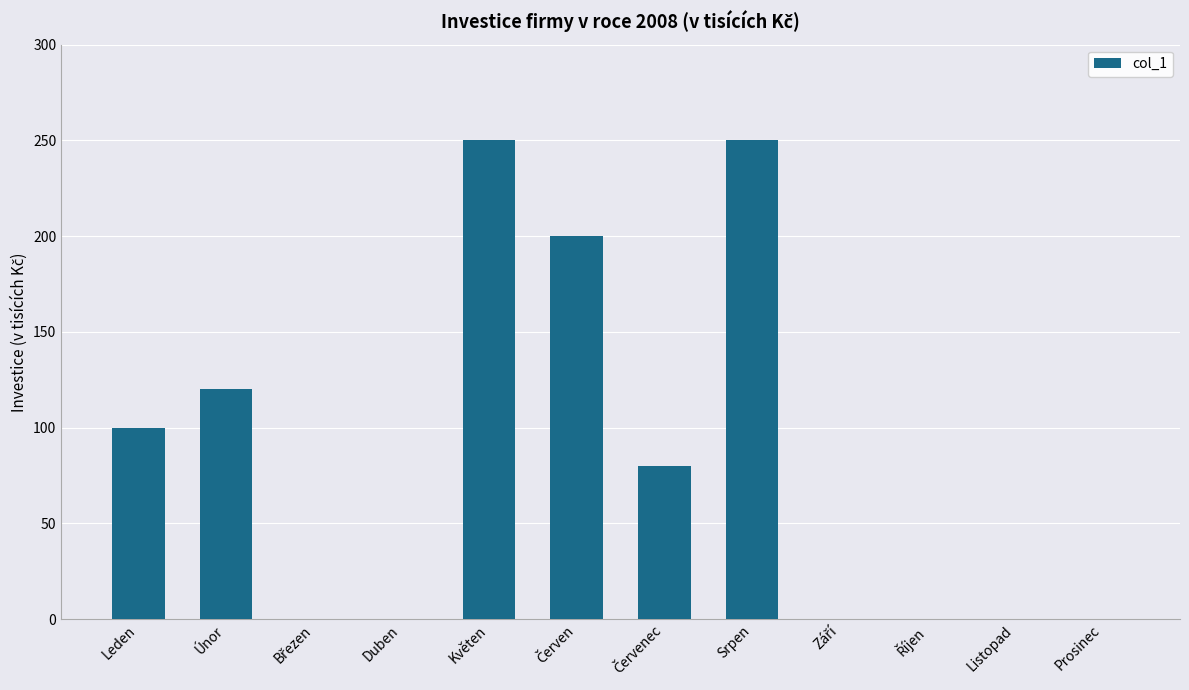

The value at Prosinec is -127. True or false?

False